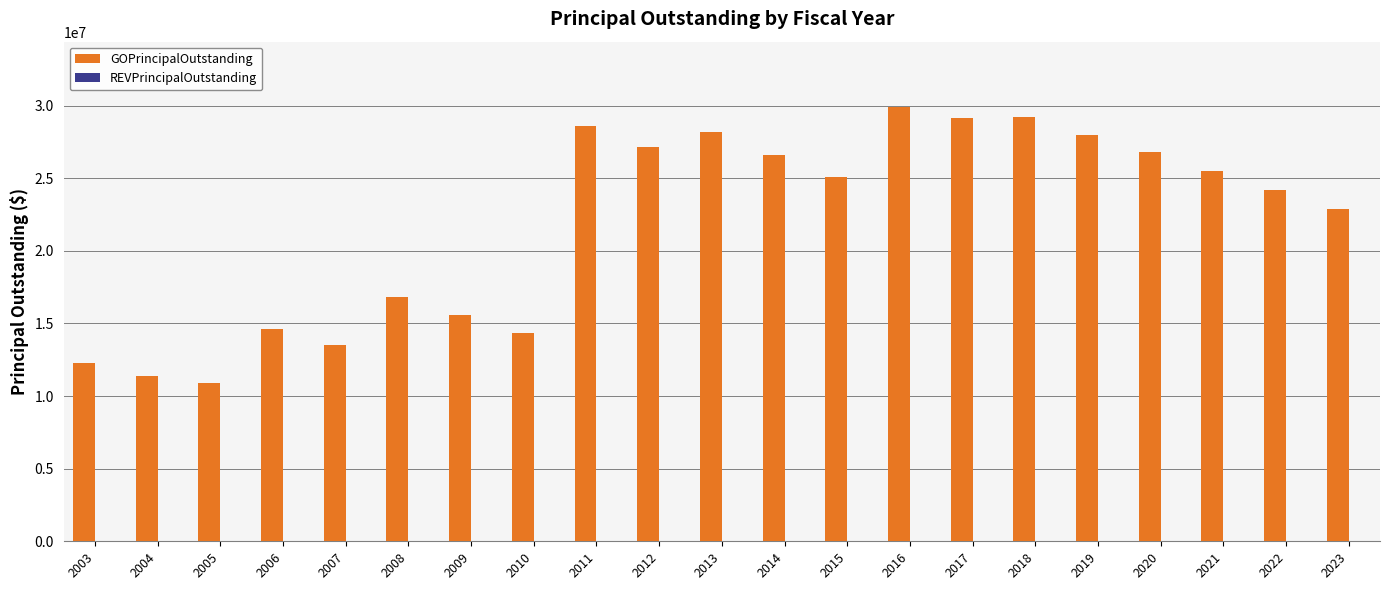

How many values are below 25110000?

10